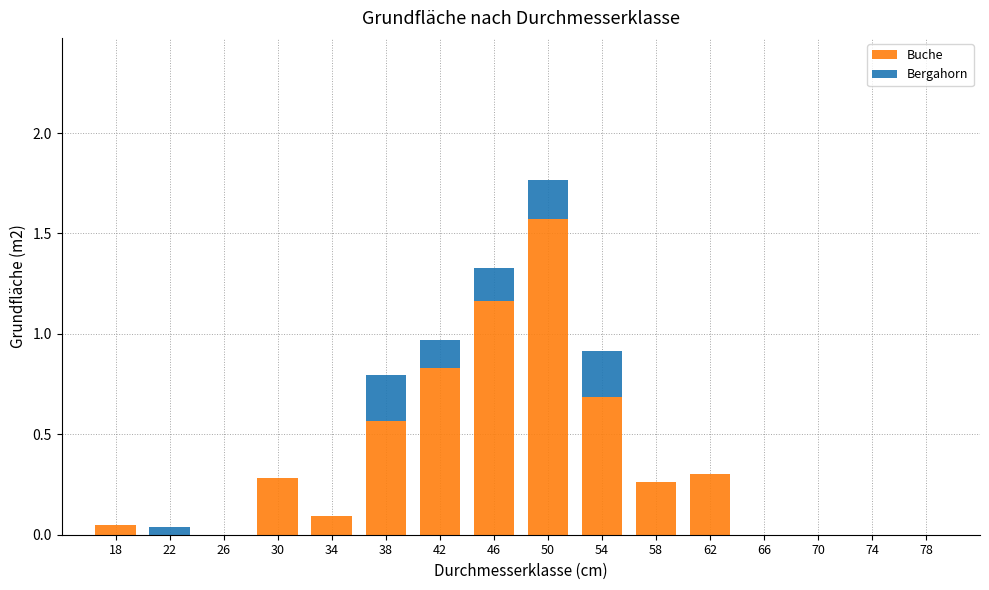

At which label does Buche reach its peak?

50